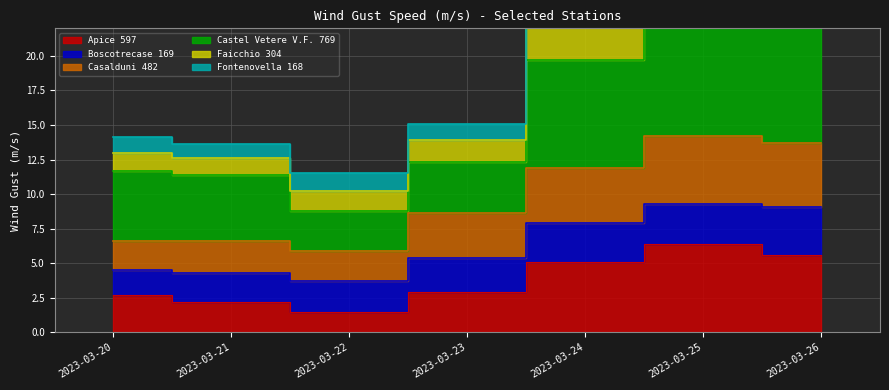

True or false: Faicchio 304 and Apice 597 intersect in this chart.

False